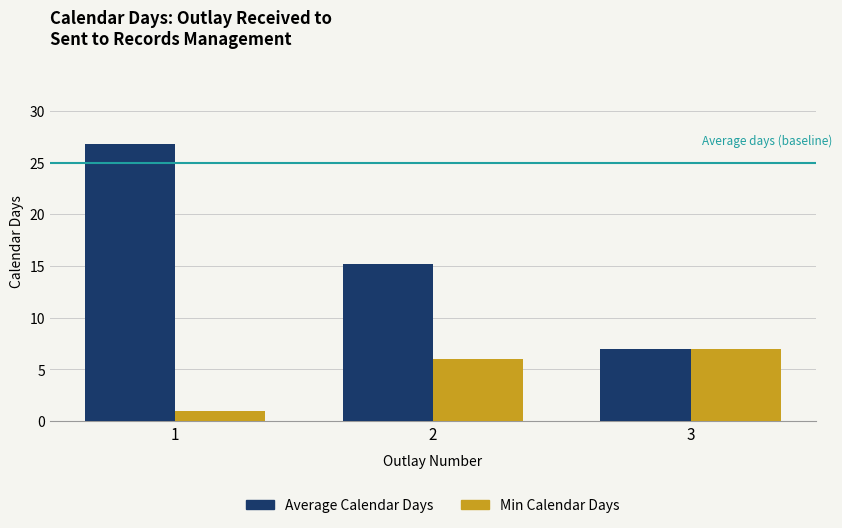

At how many categories does at least one series exceed 20?

1